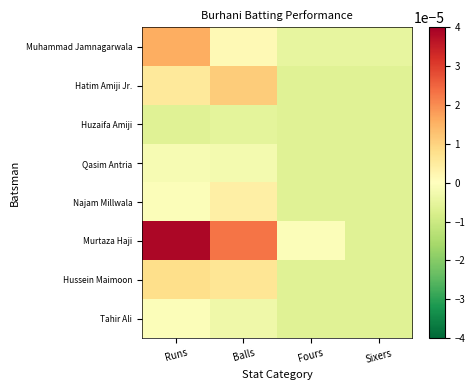

At Balls, list the series in order from largest to smallest.

Murtaza Haji, Hatim Amiji Jr., Hussein Maimoon, Najam Millwala, Muhammad Jamnagarwala, Qasim Antria, Tahir Ali, Huzaifa Amiji